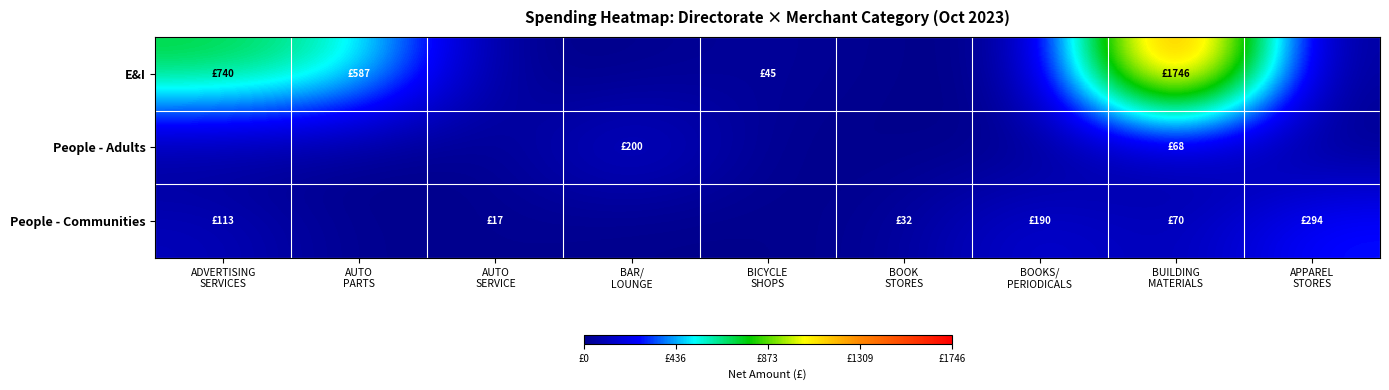

Which series has the largest total across all categories?

E&I